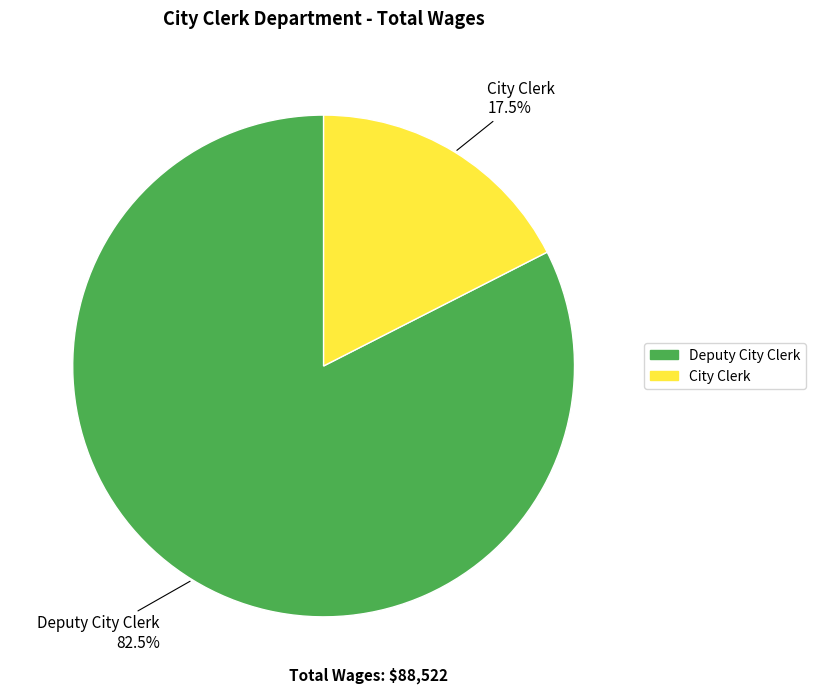

Which slice is the largest?

Deputy City Clerk